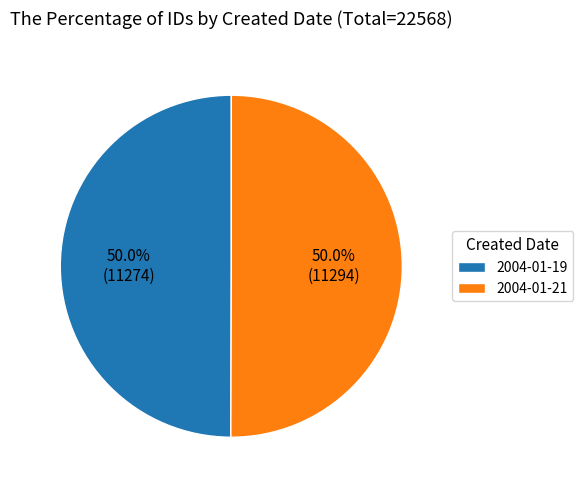

What percentage is the 2004-01-21 slice, to the nearest percent?

50%